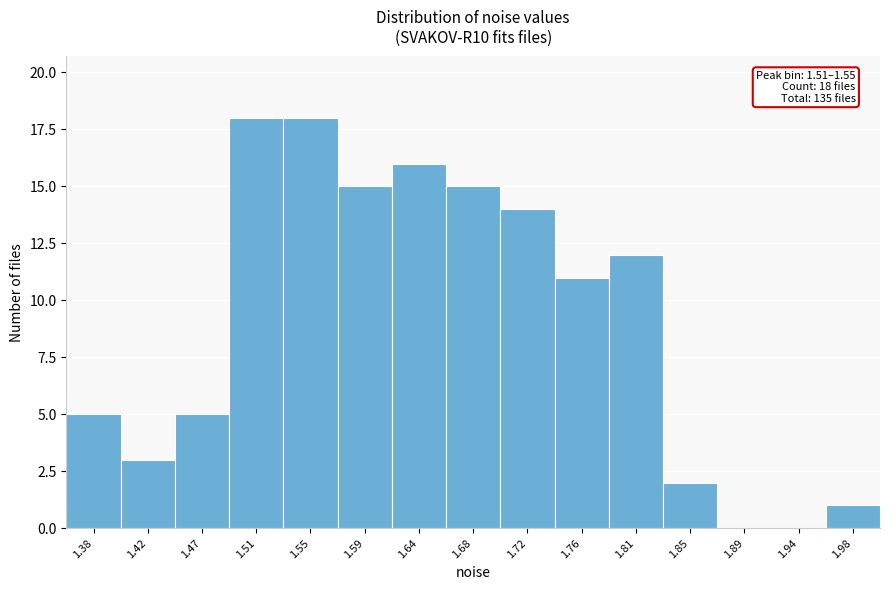

Reading left to right, transcribe all the data shown in this chart.

1.38=5	1.42=3	1.47=5	1.51=18	1.55=18	1.59=15	1.64=16	1.68=15	1.72=14	1.76=11	1.81=12	1.85=2	1.89=0	1.94=0	1.98=1